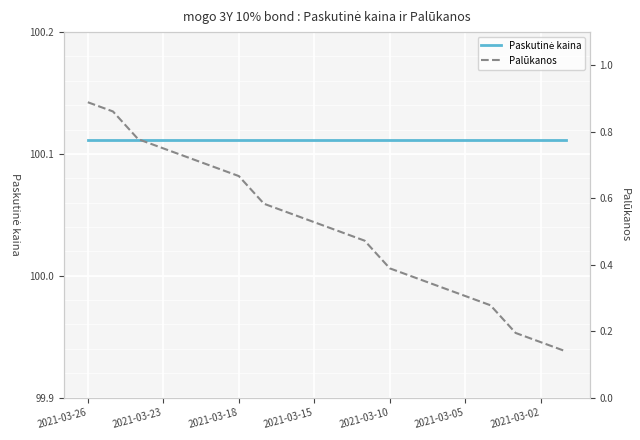

Reading left to right, transcribe all the data shown in this chart.

Paskutinė kaina: 100.1	100.1	100.1	100.1	100.1	100.1	100.1	100.1	100.1	100.1	100.1	100.1	100.1	100.1	100.1	100.1	100.1	100.1	100.1	100.1
Palūkanos: 0.9	0.9	0.8	0.8	0.7	0.7	0.7	0.6	0.6	0.5	0.5	0.5	0.4	0.4	0.3	0.3	0.3	0.2	0.2	0.1